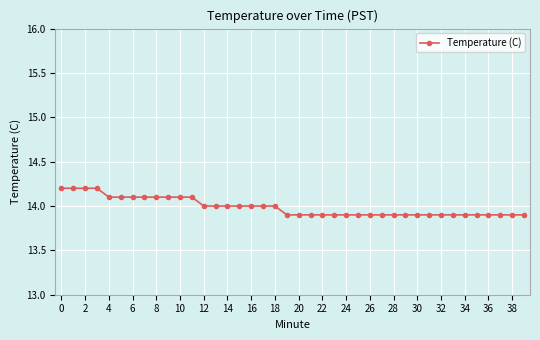

What is the maximum value shown in the chart?

14.2